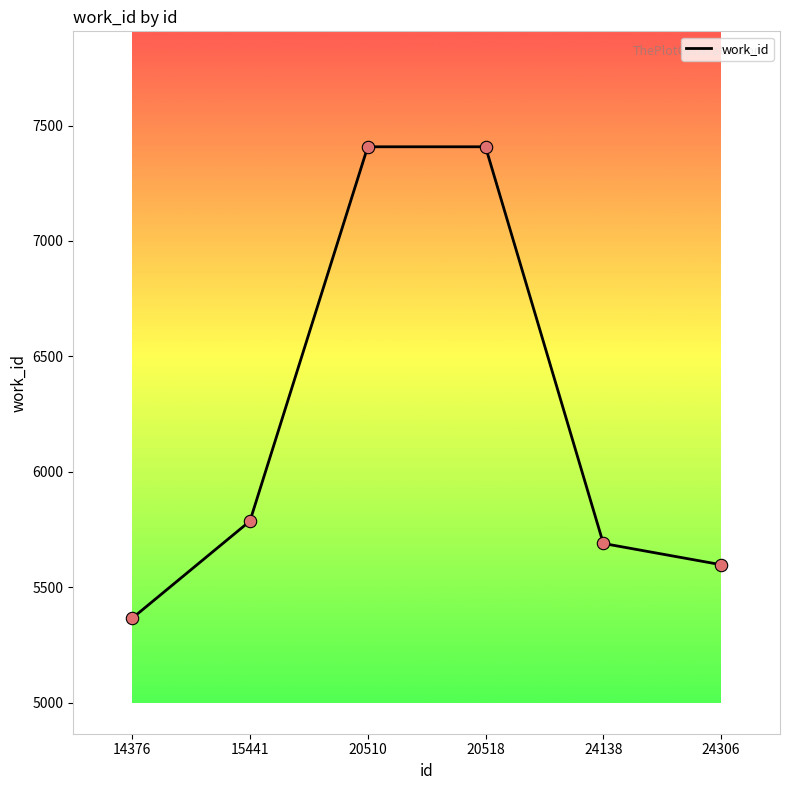

What is the change in value from 15441 to 20518?

+1621